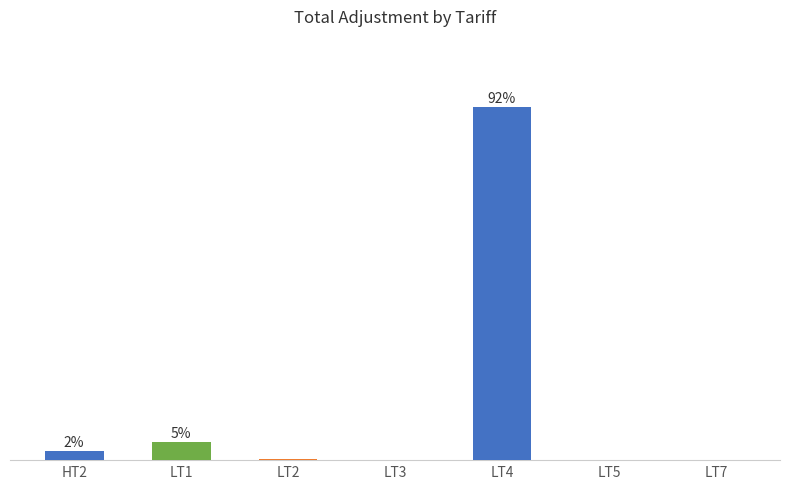

Rank the categories by value from highest to lowest.

LT4, LT1, HT2, LT2, LT7, LT3, LT5